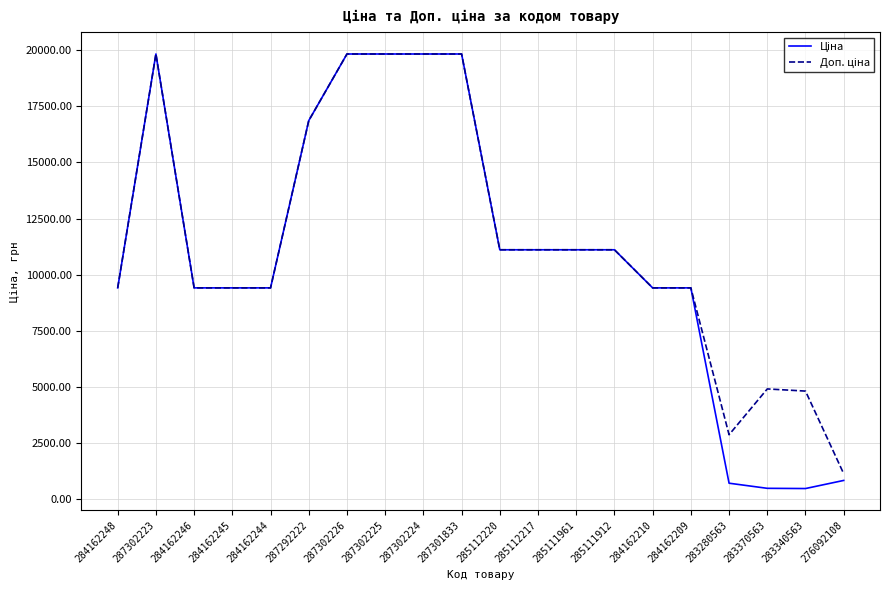

True or false: Доп. ціна and Ціна intersect in this chart.

False